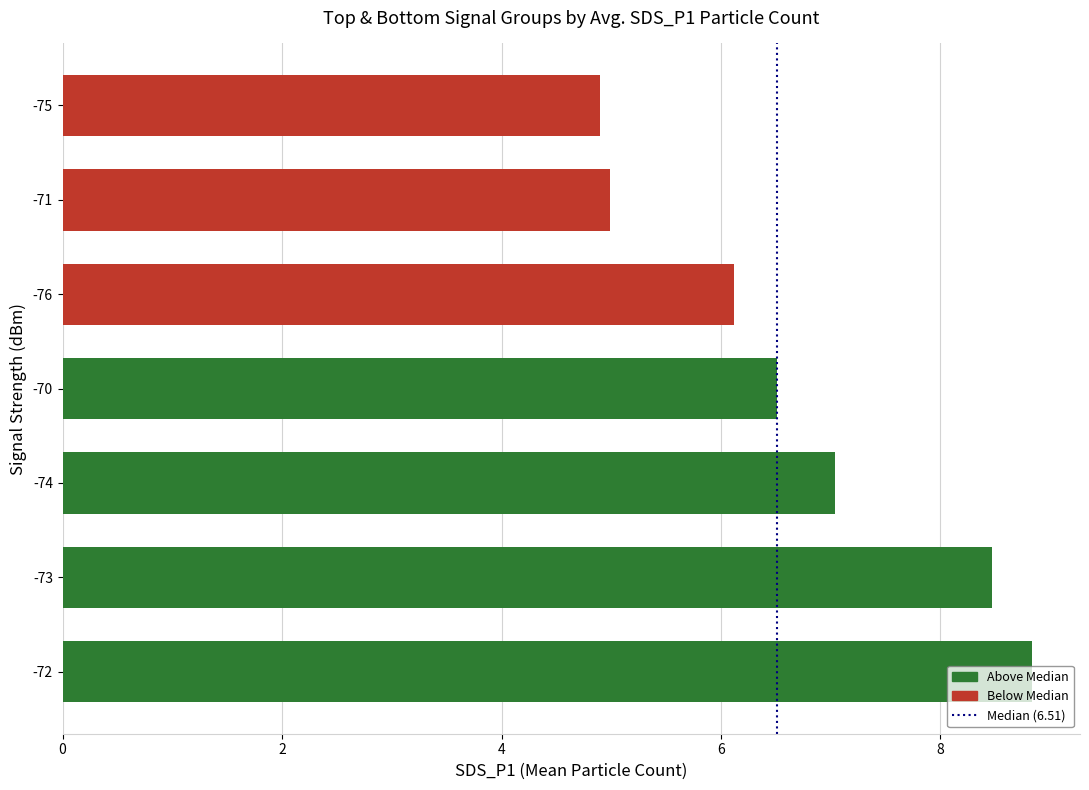

How many bars are there in total?

7